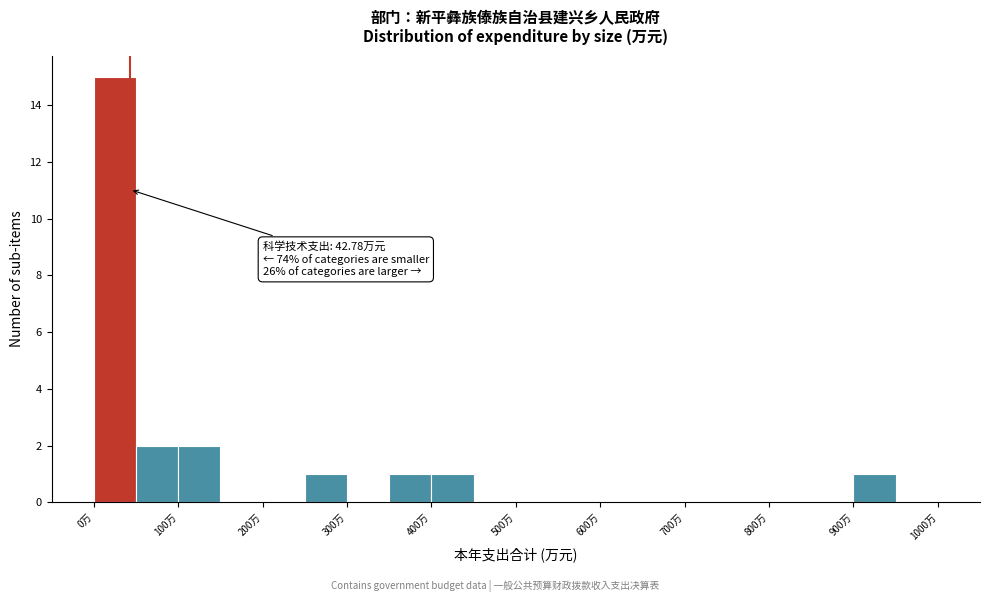

Over which range of the x-axis is the bar tallest?

0 to 50